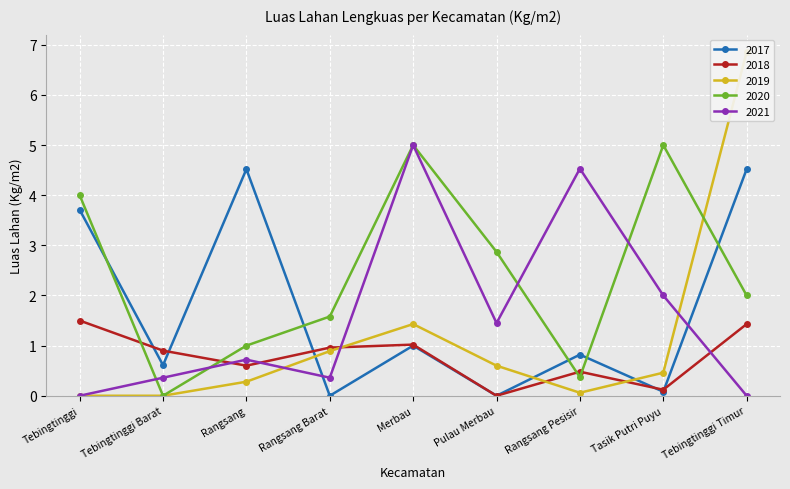

What is the label of the 7th point from the right?

Rangsang